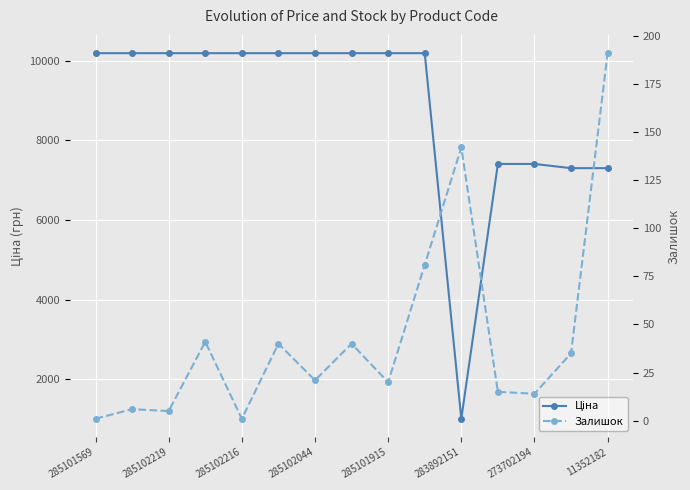

True or false: Залишок and Ціна cross at least once.

False